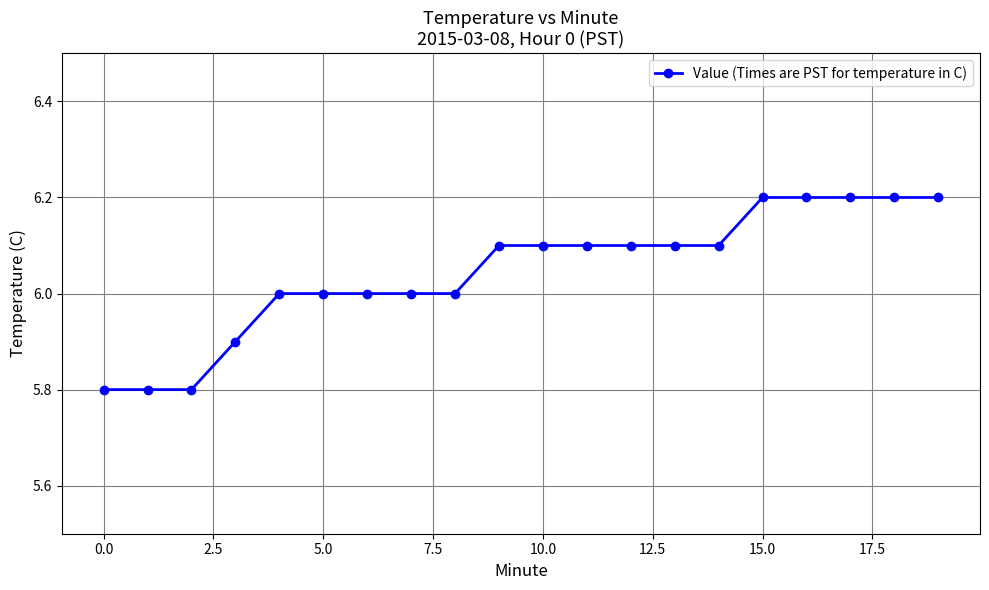

What is the smallest value displayed?

5.8